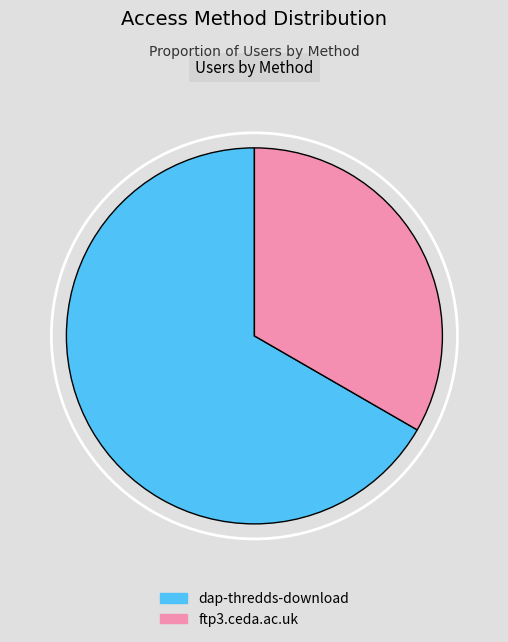

Does ftp3.ceda.ac.uk represent more than half of the total?

No